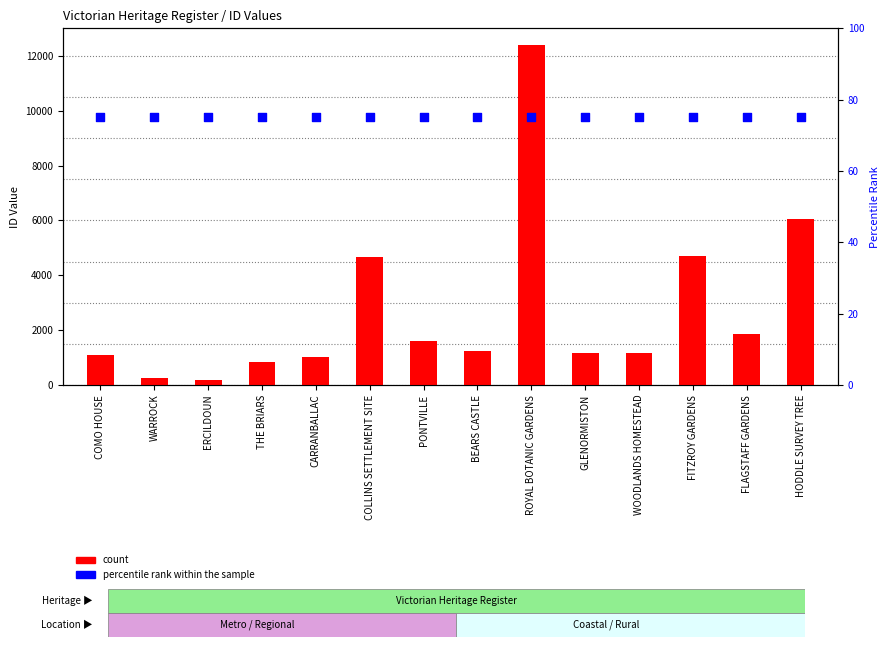

Which series has the widest spread of Y values?

count